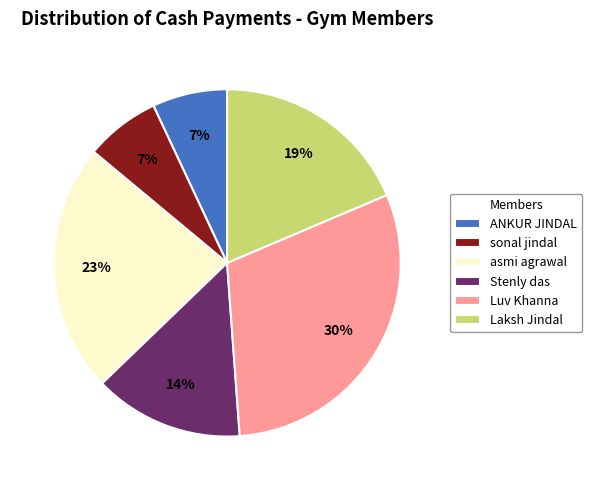

How many slices are in this pie chart?

6